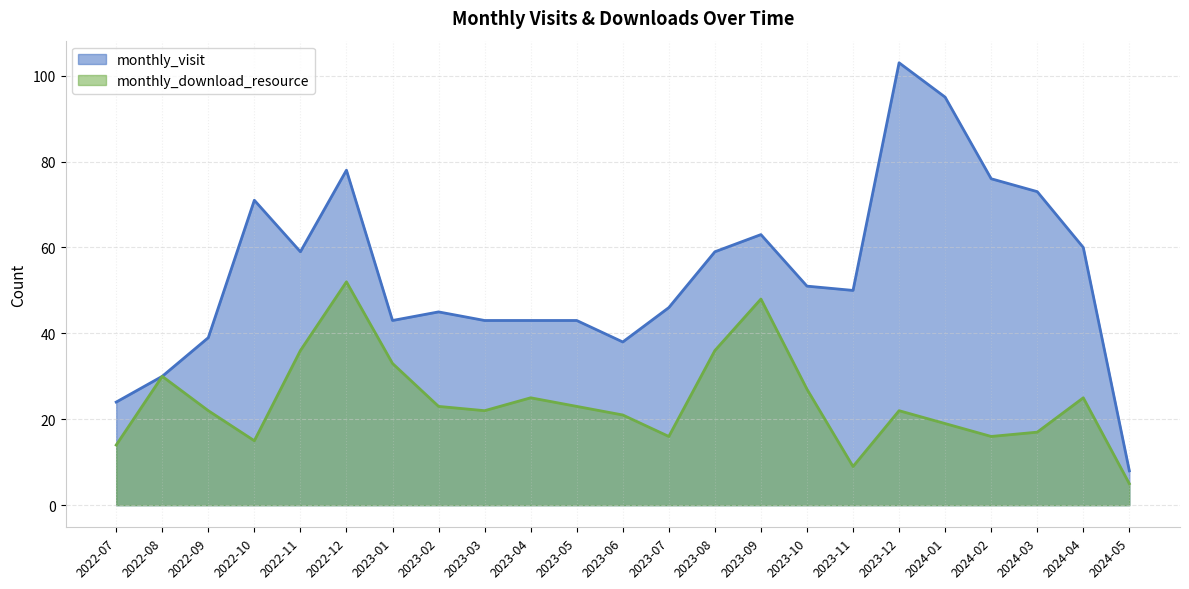

What is the label of the 3rd point from the right?

2024-03